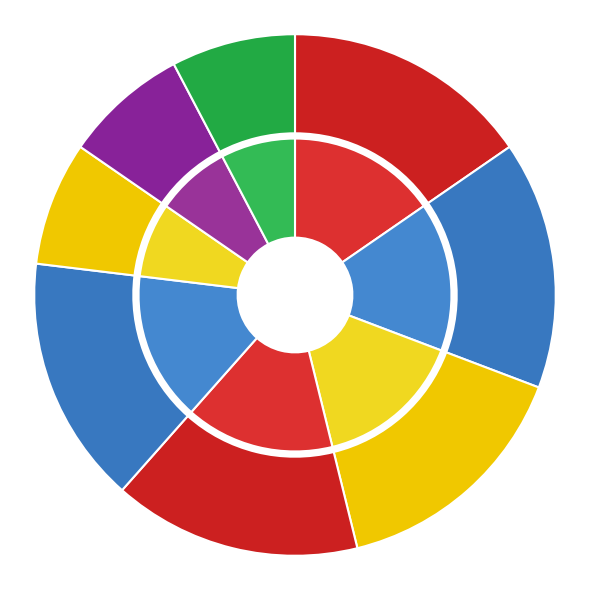

Combined, what portion of the pie is Joan Holub & Suzanne Williams and Alan Katz?

23.1%